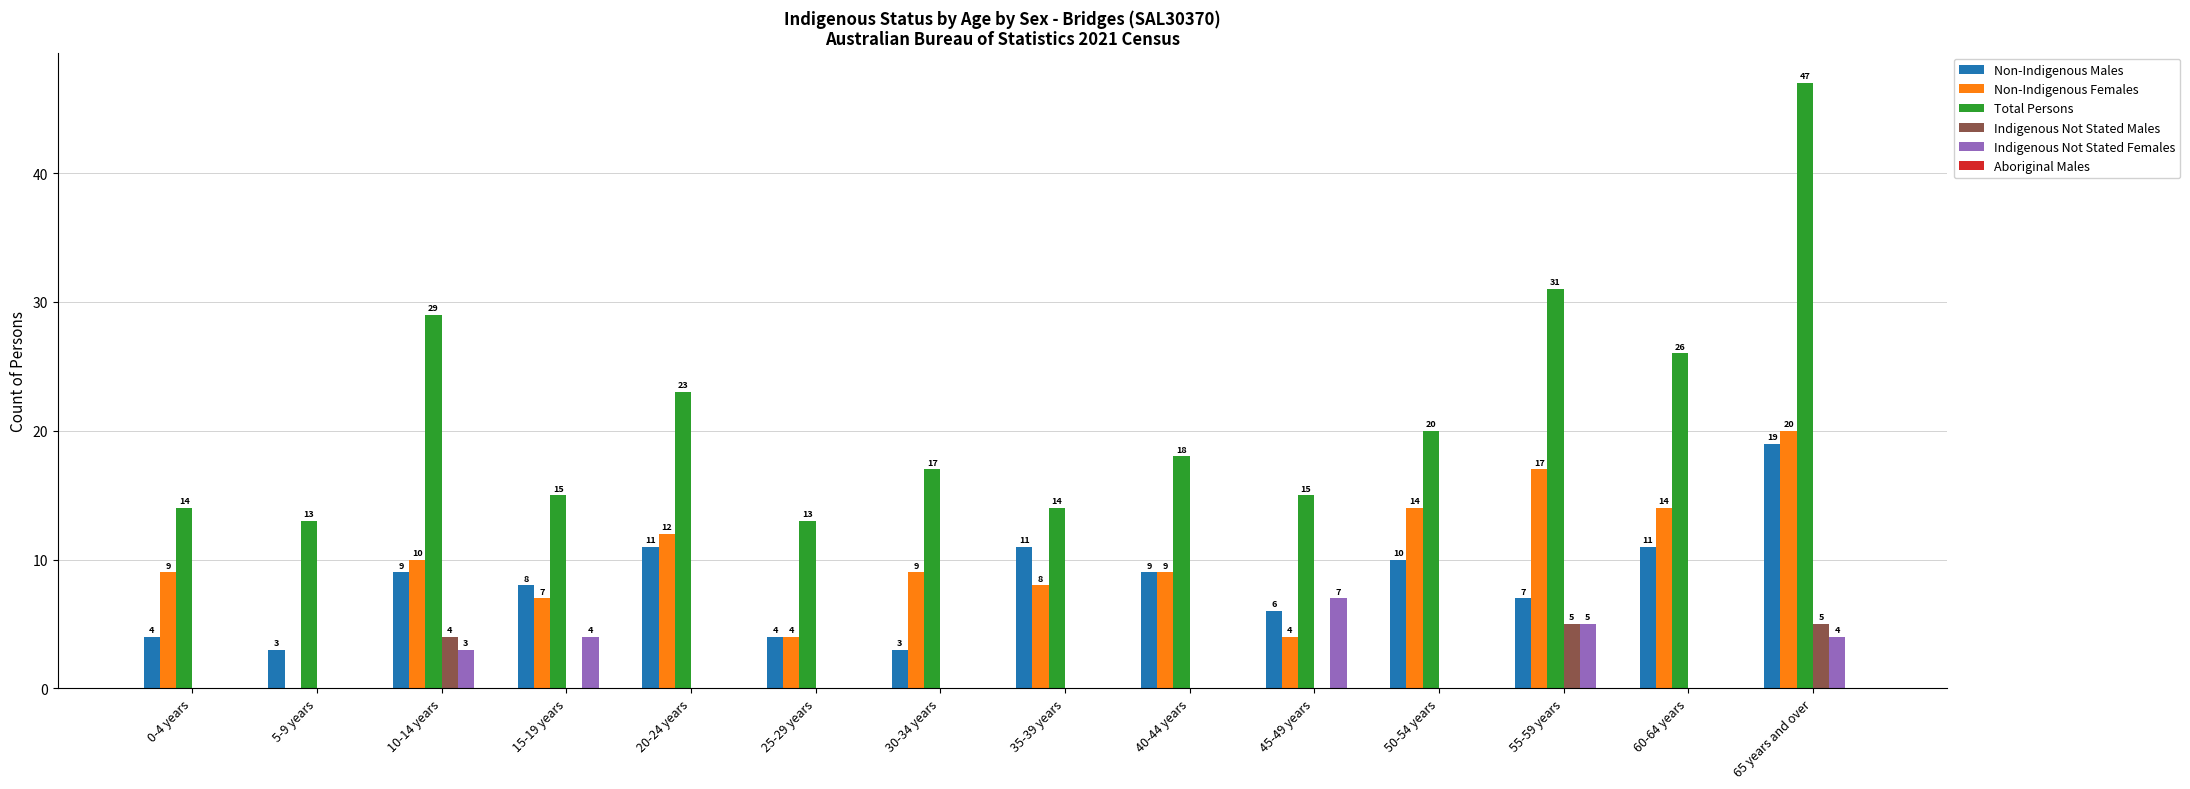

What is the total value across all series at 60-64 years?

51